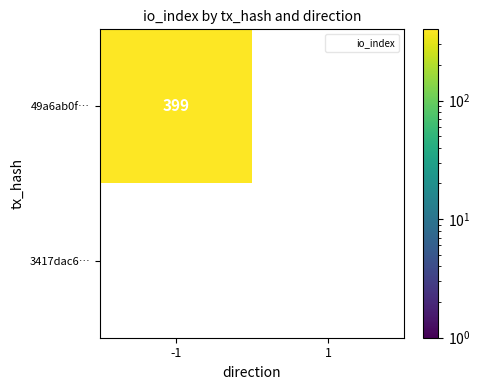

Reading left to right, transcribe all the data shown in this chart.

-1: 0=399	1=0
1: 0=0	1=0